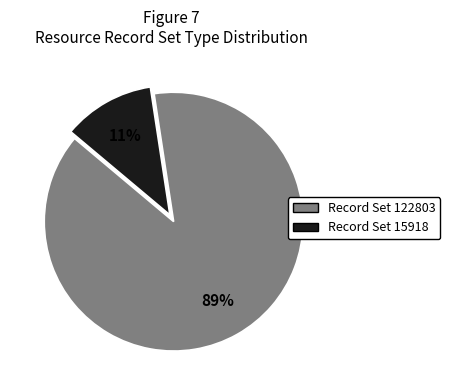

To the nearest percent, what is the average slice percentage?

50%